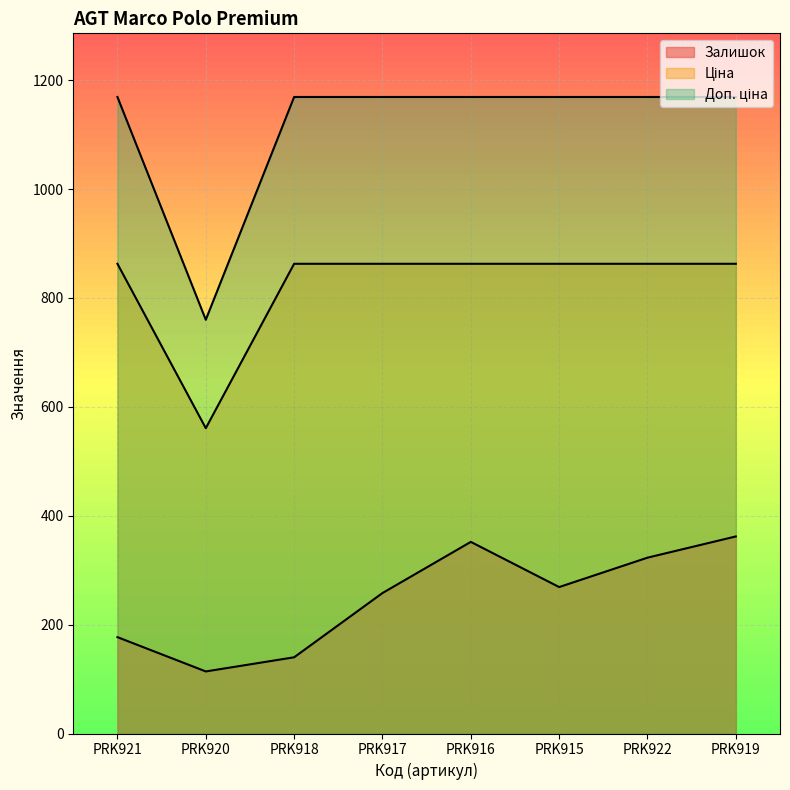

At how many categories does at least one series exceed 1103?

7